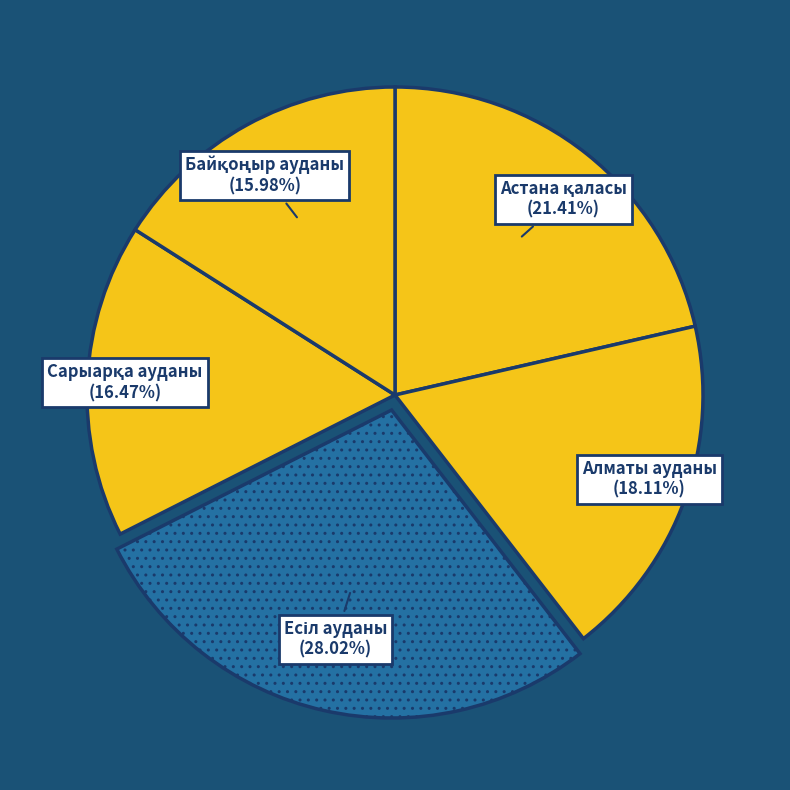

Is there a majority slice in this chart?

No